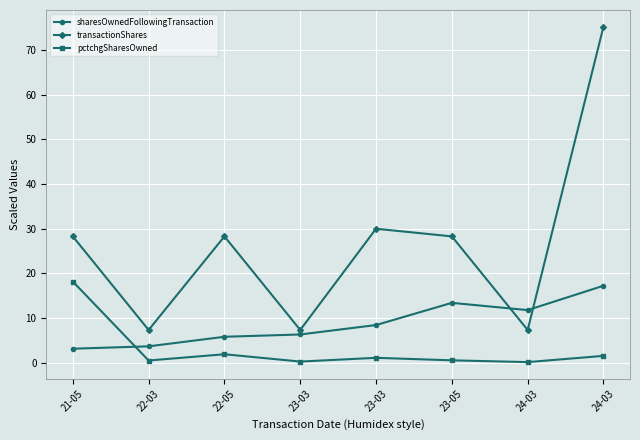

Reading left to right, transcribe all the data shown in this chart.

sharesOwnedFollowingTransaction: 3.1	3.7	5.8	6.3	8.4	13.4	11.8	17.2
transactionShares: 28.3	7.3	28.3	7.3	30.0	28.3	7.3	75.2
pctchgSharesOwned: 18.2	0.5	1.9	0.3	1.1	0.5	0.1	1.5